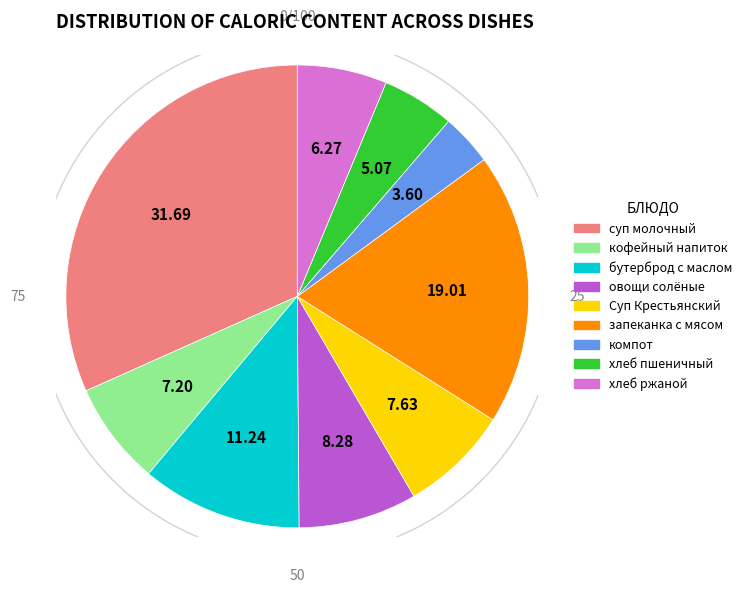

To the nearest percent, what is the average slice percentage?

11%